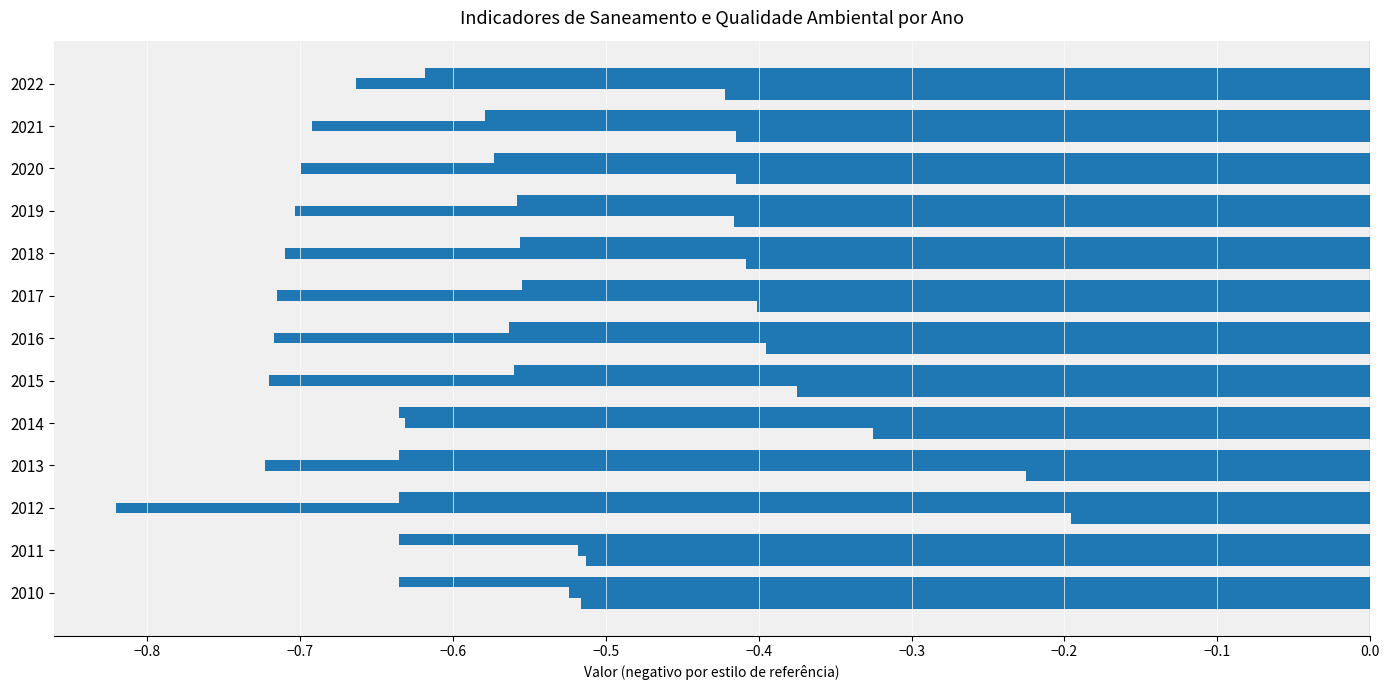

How many data points does each series have?

13